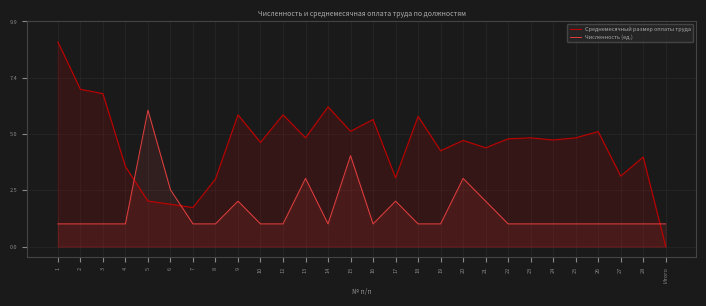

The Среднемесячный размер оплаты труда series shows 3.1 at 27. True or false?

True